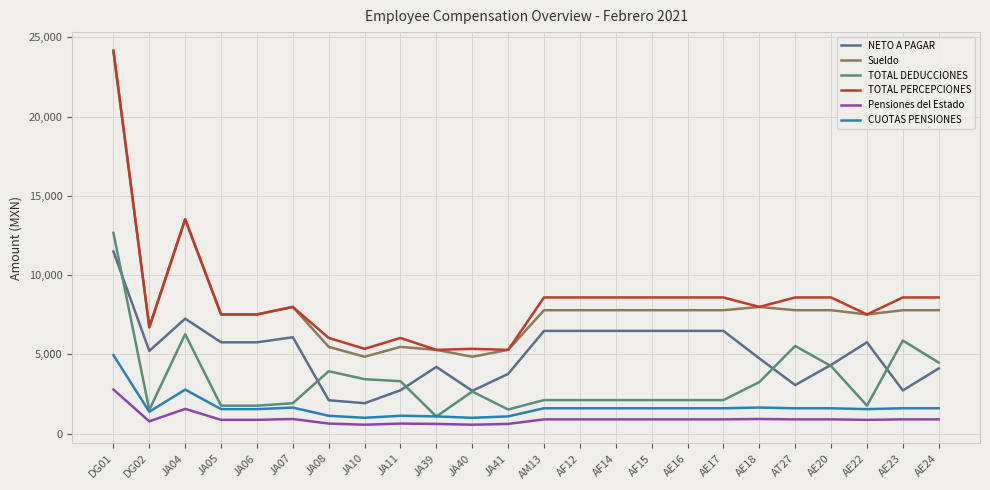

What is the sum of all NETO A PAGAR values?

122519.8